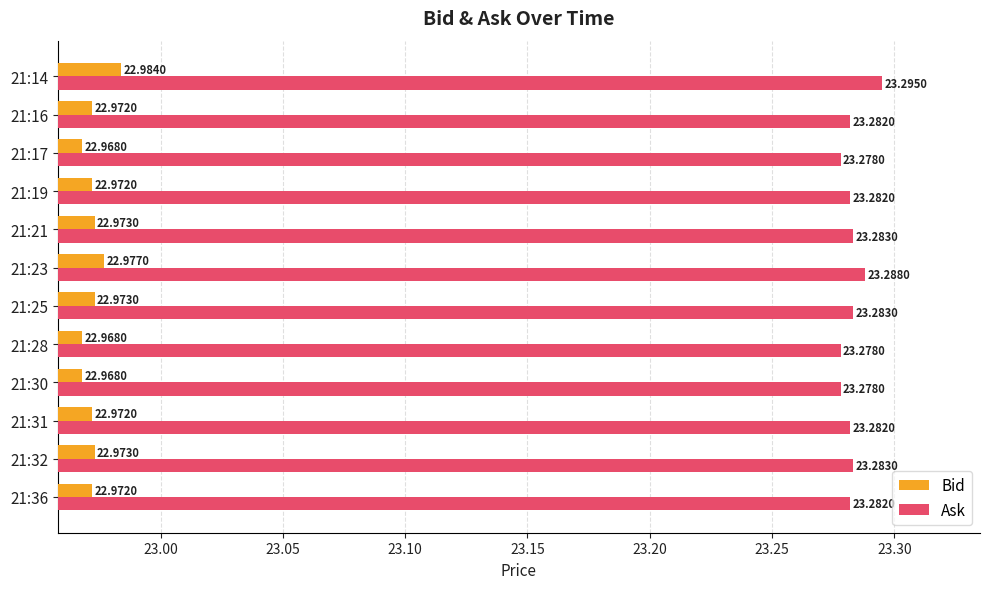

What is the maximum value shown in the chart?

23.3